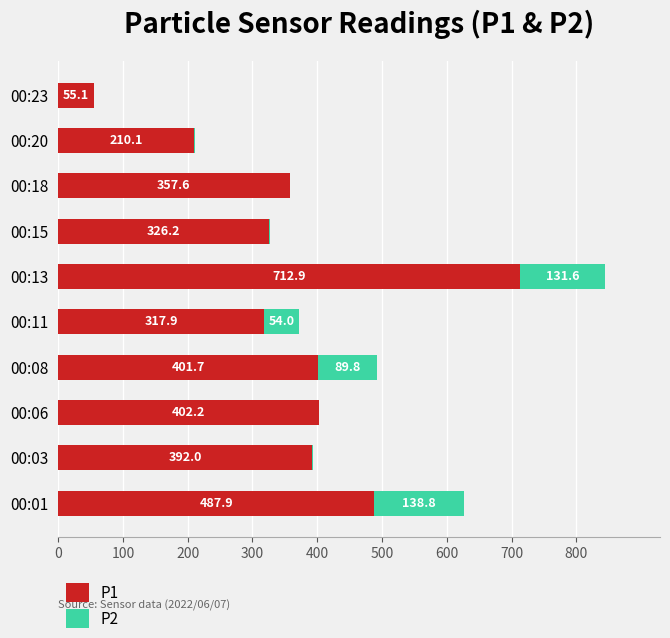

At which category is the sum across all series the highest?

00:13